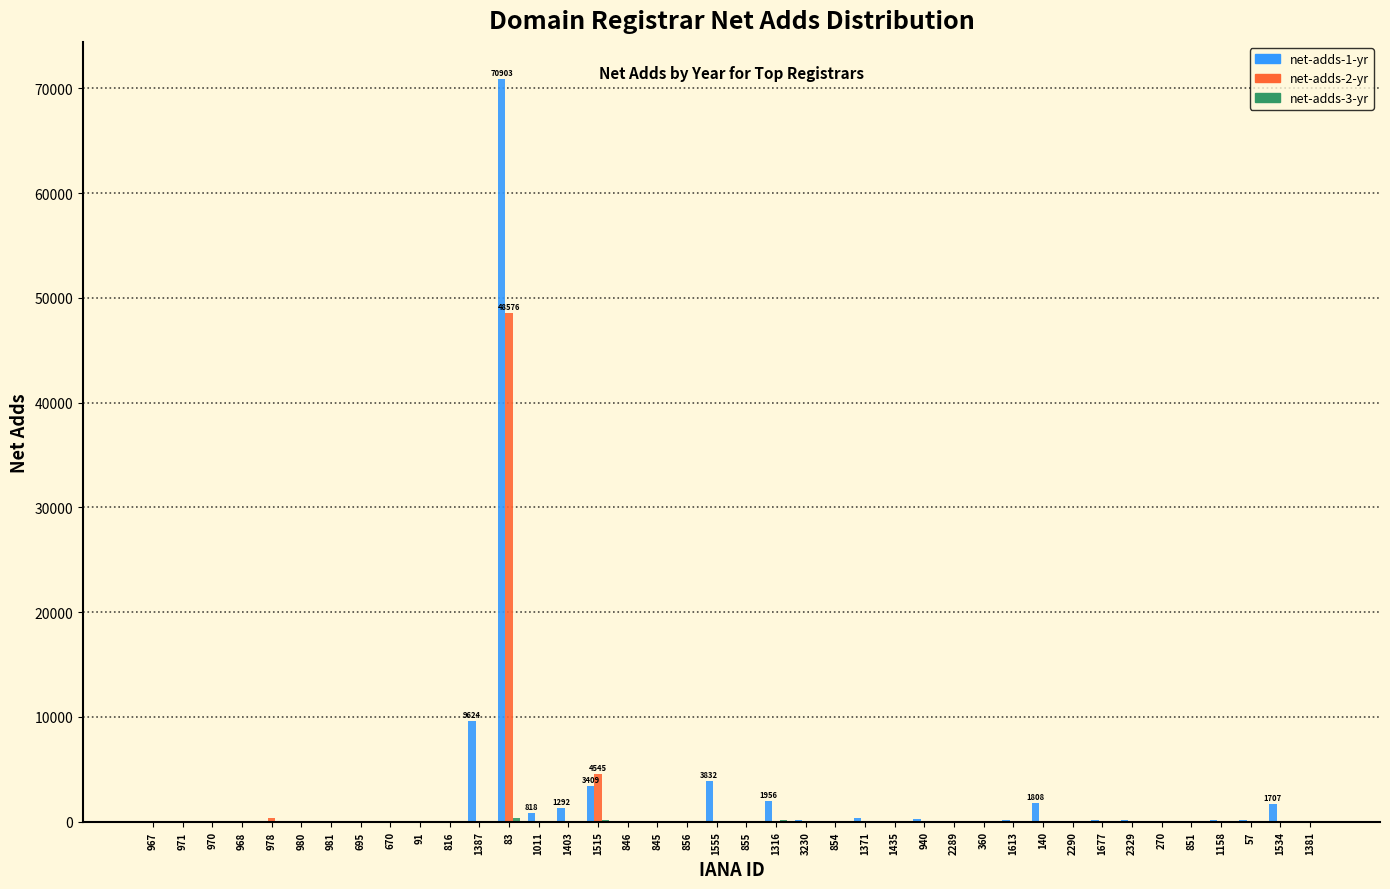

The net-adds-2-yr series shows 0 at 2289. True or false?

True